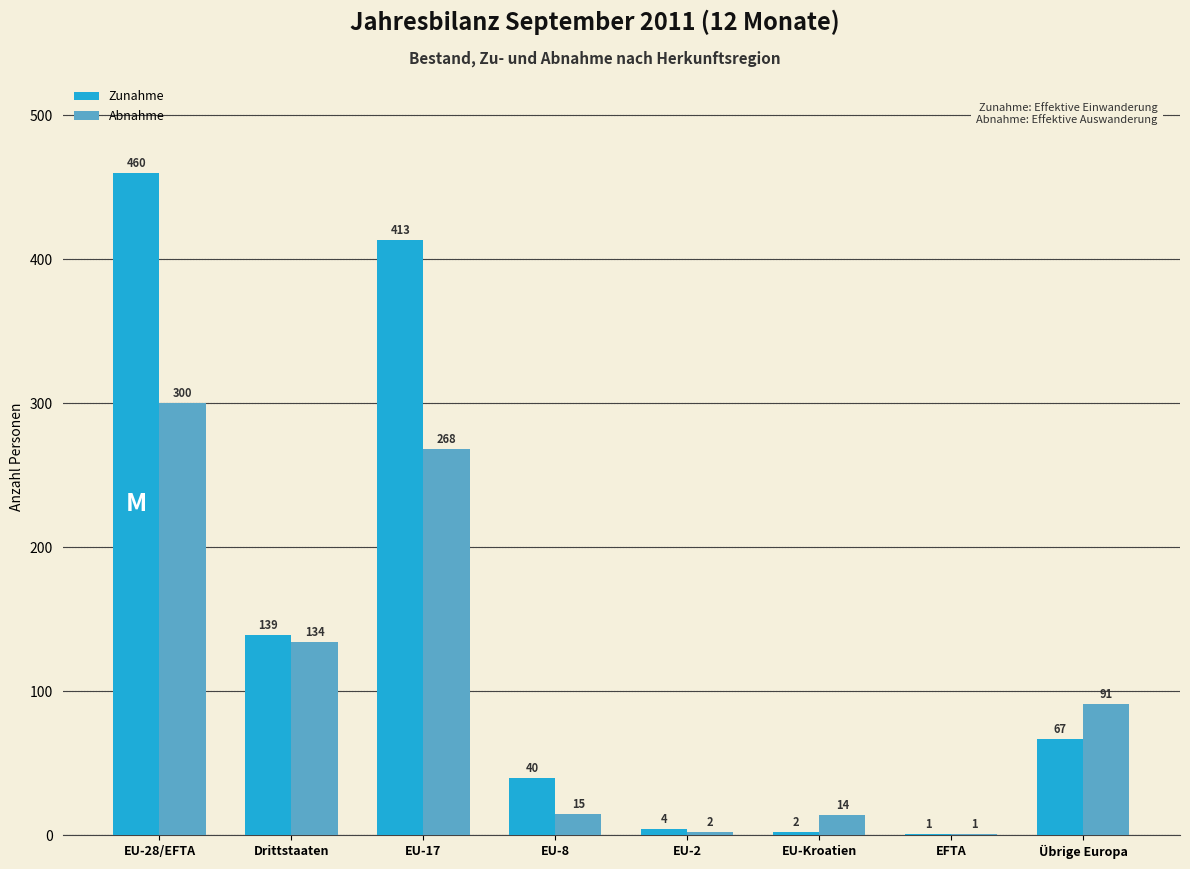

At which label does Zunahme reach its peak?

EU-28/EFTA